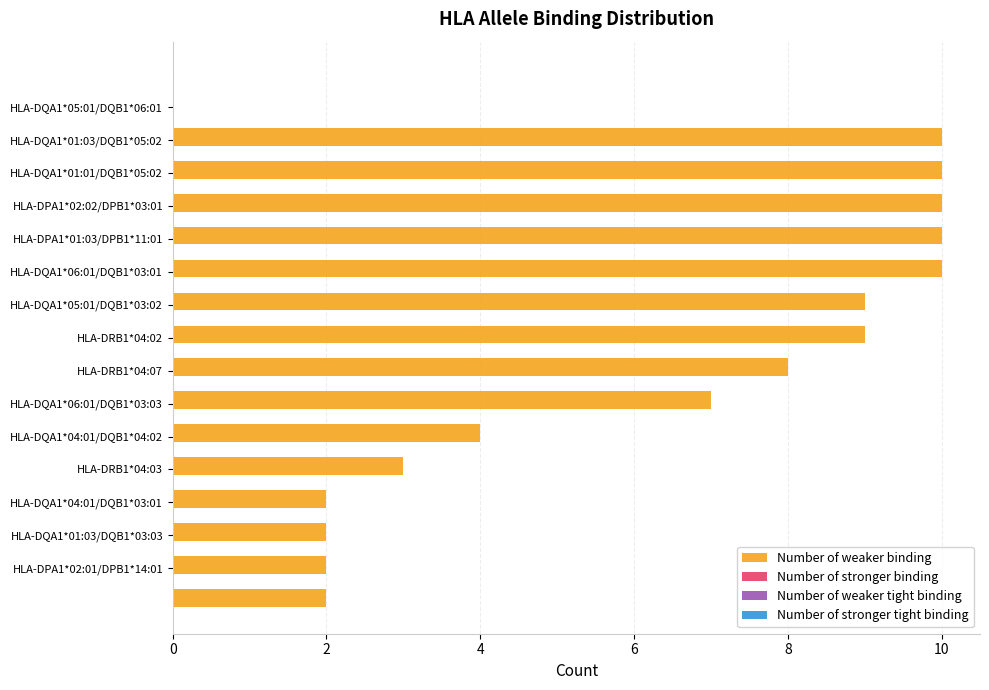

What is the greatest value displayed?

10